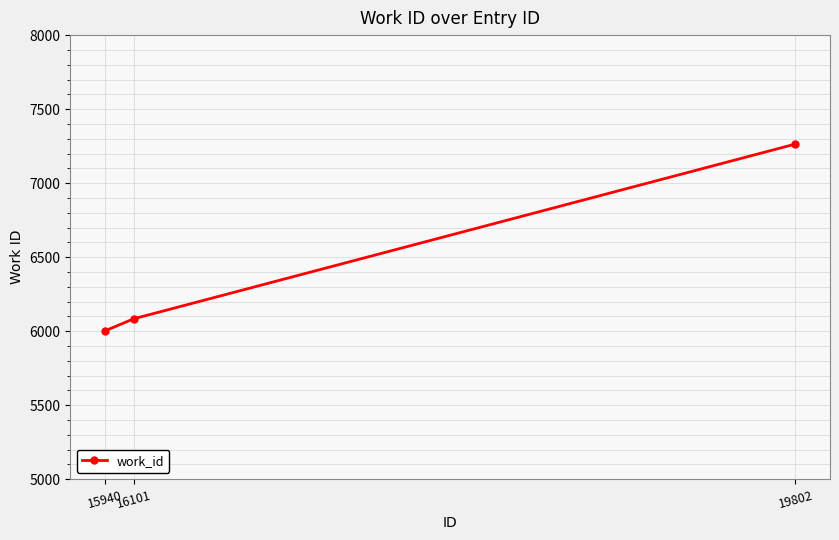

The chart shows a value of 6001 at 15940. True or false?

True